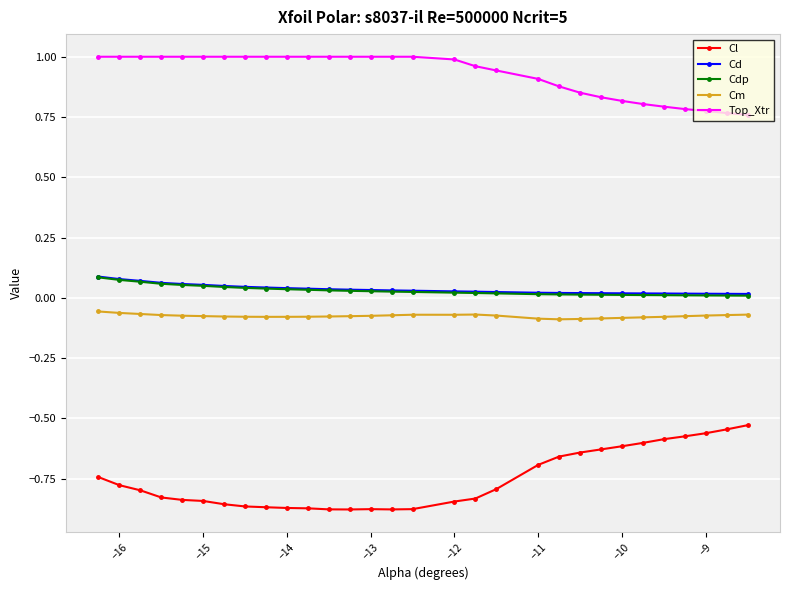

True or false: Top_Xtr and Cl intersect in this chart.

False